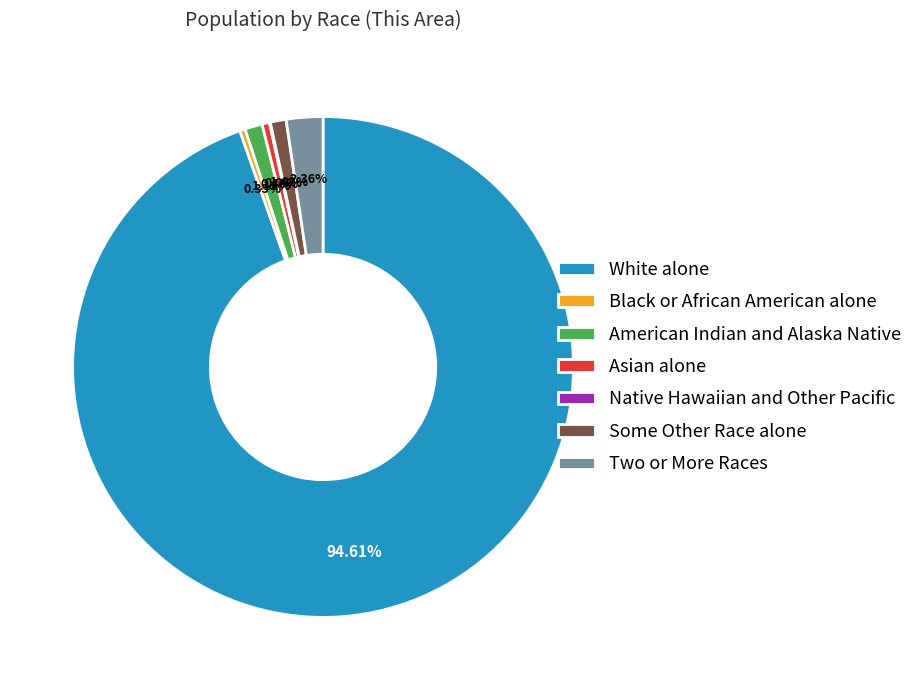

How much of the chart is everything except Asian alone?

99.5%